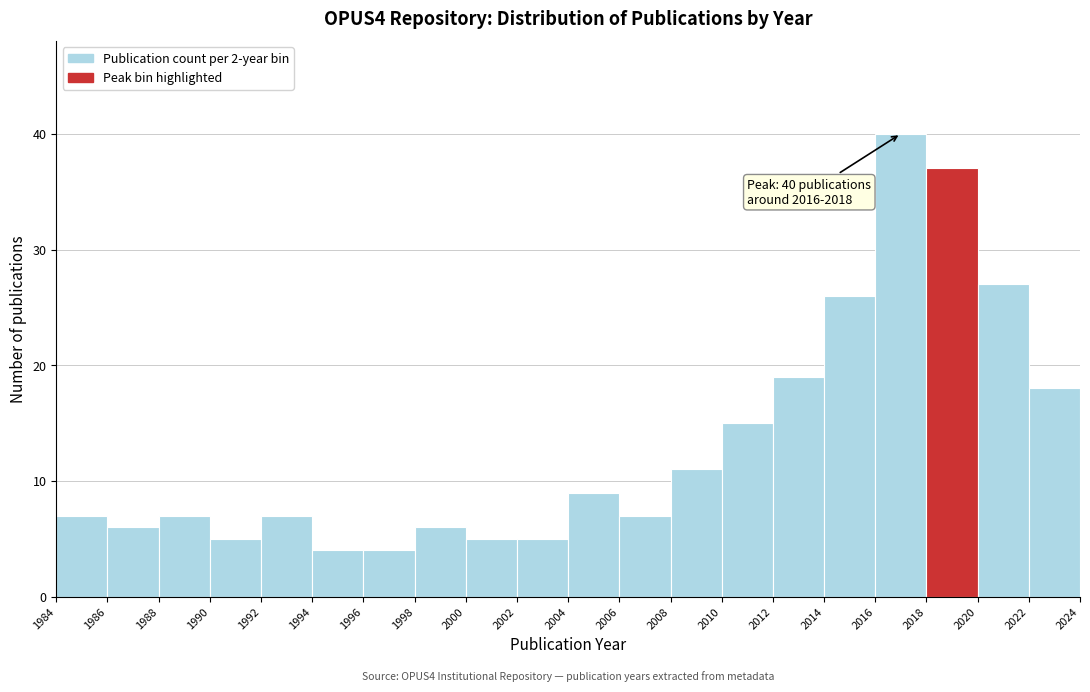

Over which range of the x-axis is the bar tallest?

2016 to 2018